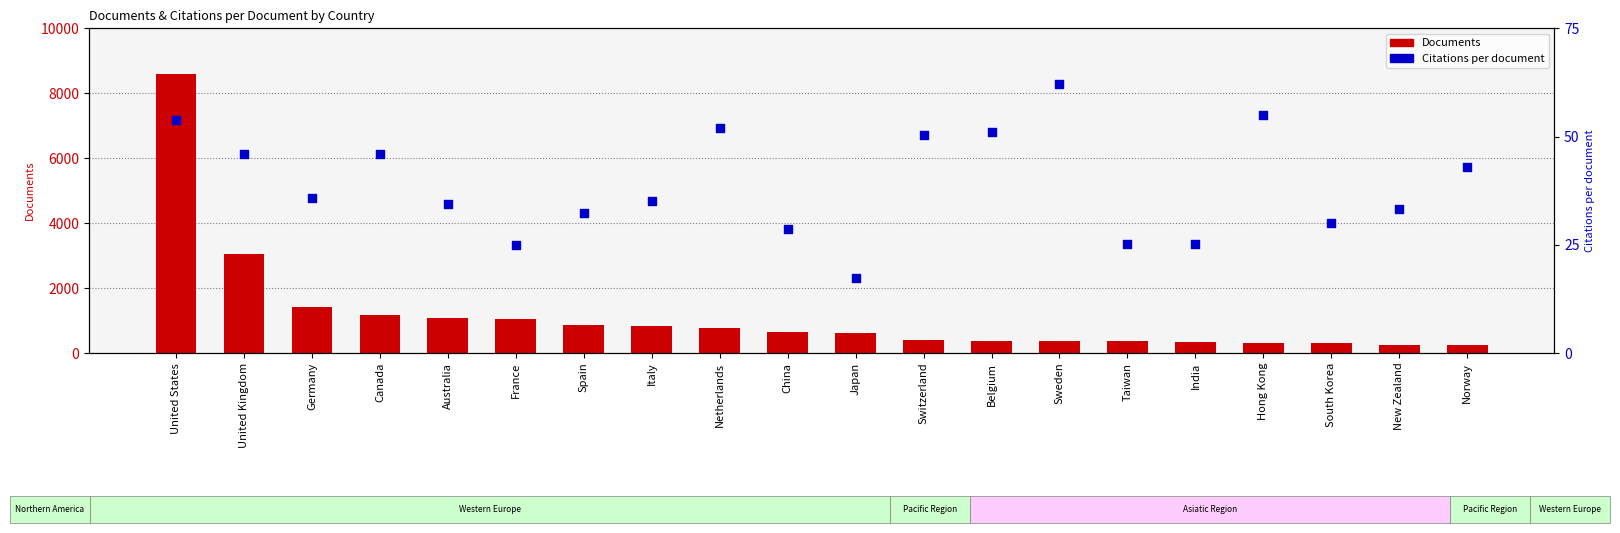

Which series reaches the minimum Y coordinate?

Citations per document